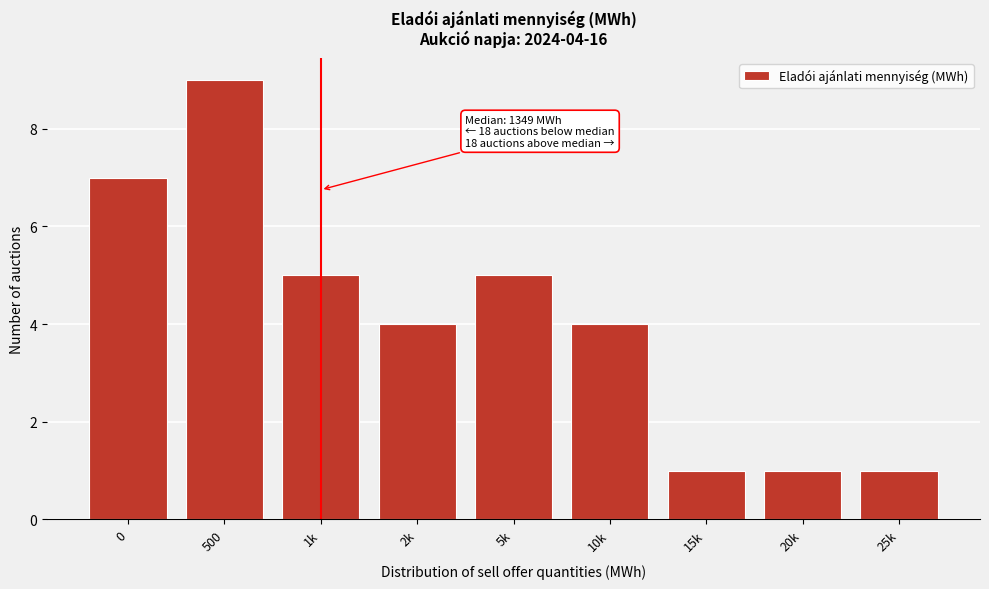

Reading left to right, transcribe all the data shown in this chart.

7	9	5	4	5	4	1	1	1